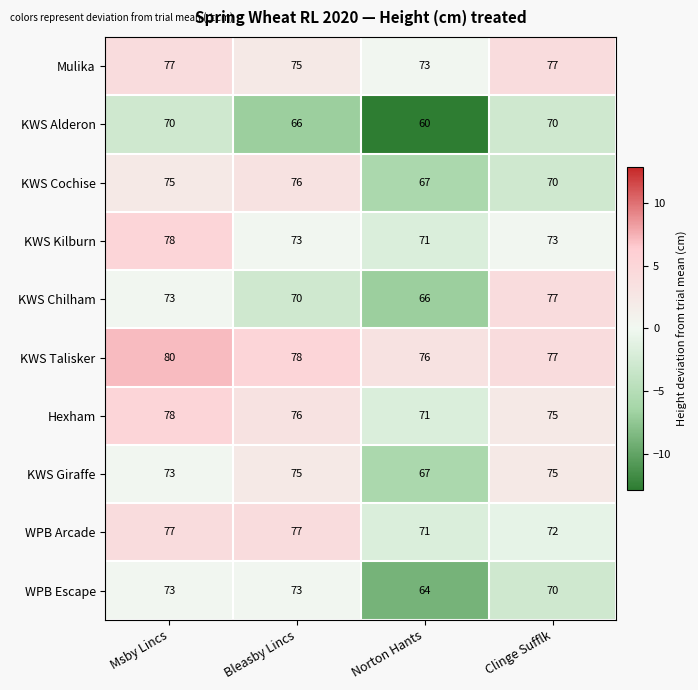

Rank the categories by KWS Chilham value from highest to lowest.

Clinge Sufflk, Msby Lincs, Bleasby Lincs, Norton Hants